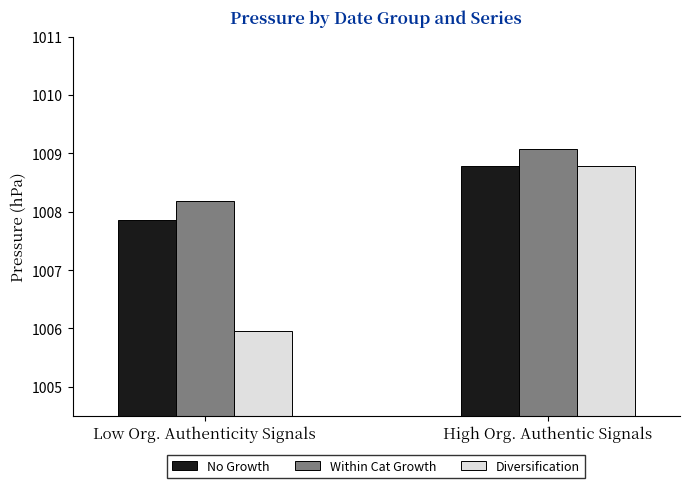

What is the sum of the Within Cat Growth values at Low Org. Authenticity Signals and High Org. Authentic Signals?

2017.3